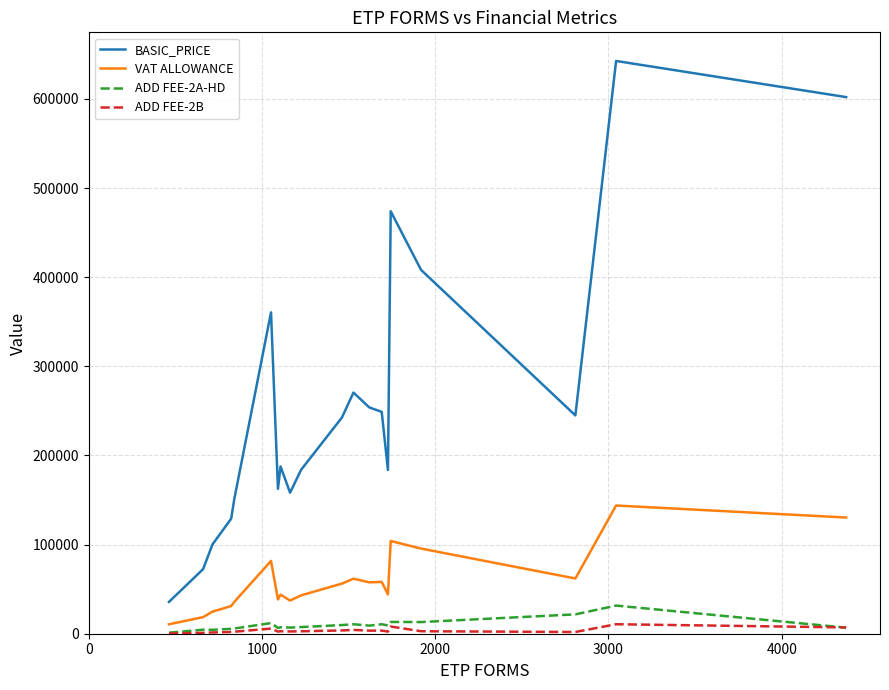

Which series has the widest spread of values?

BASIC_PRICE